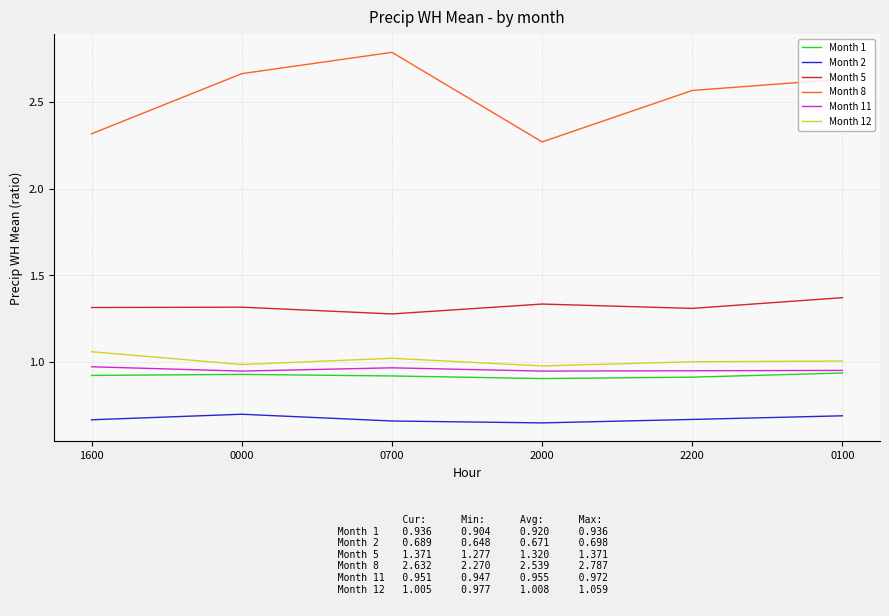

True or false: Month 5 and Month 12 cross at least once.

False